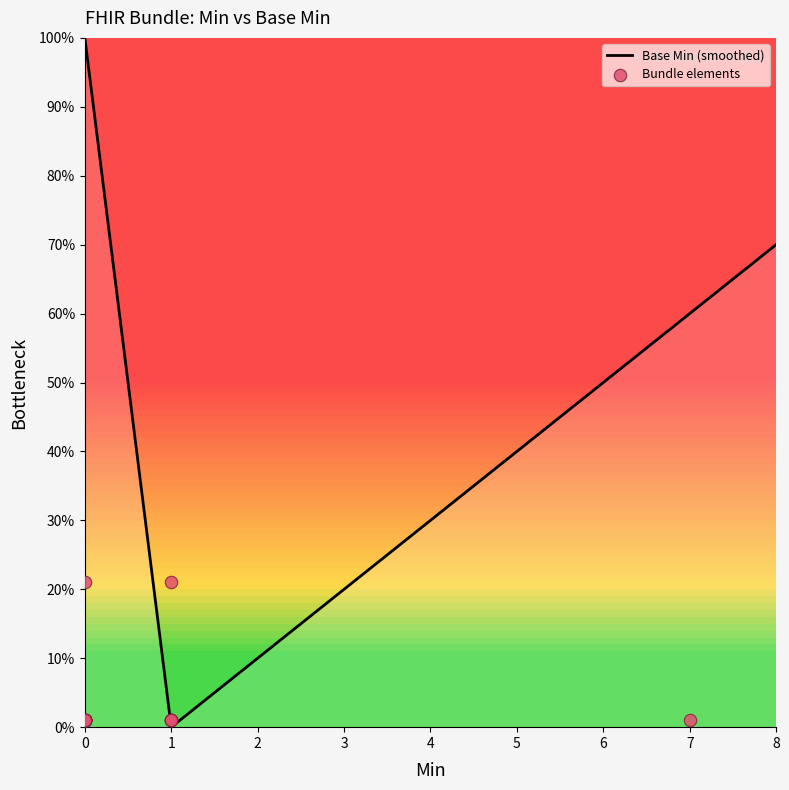

What is the change in value from 7 to 0?

+0.2